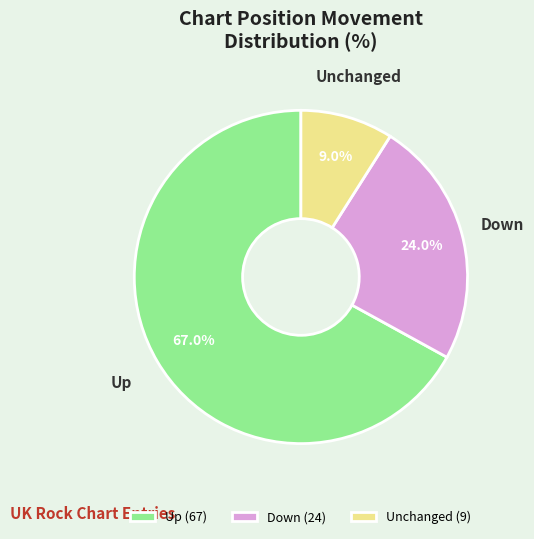

Count the number of slices in the pie.

3